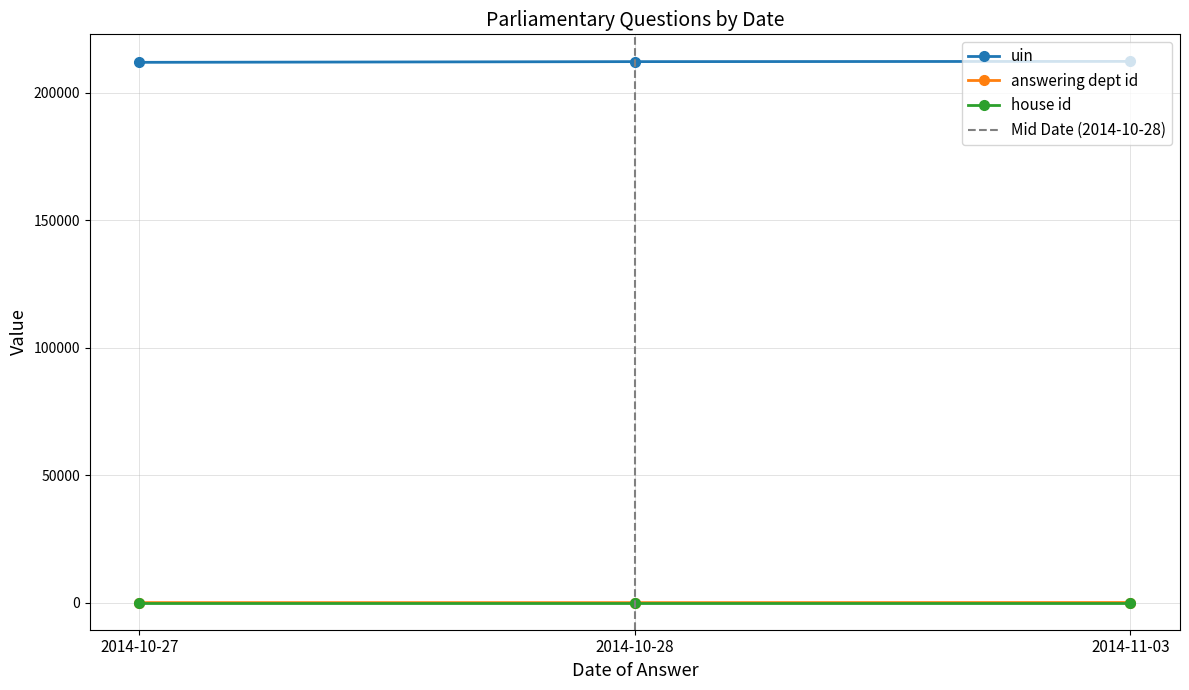

Which category has the highest value across all series?

2014-11-03